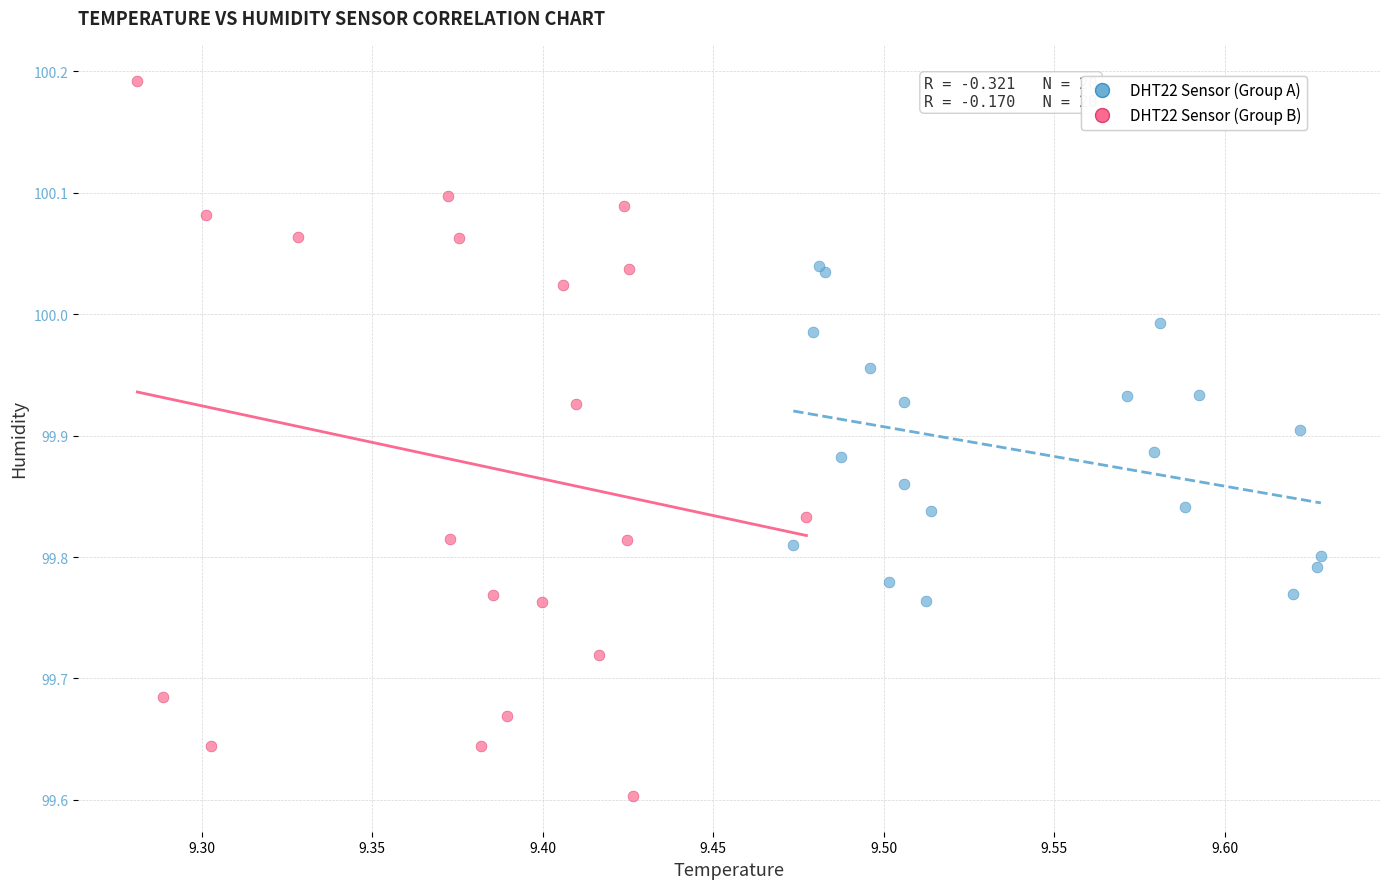

Which series has the largest Y range (max minus min)?

DHT22 Sensor (Group B)